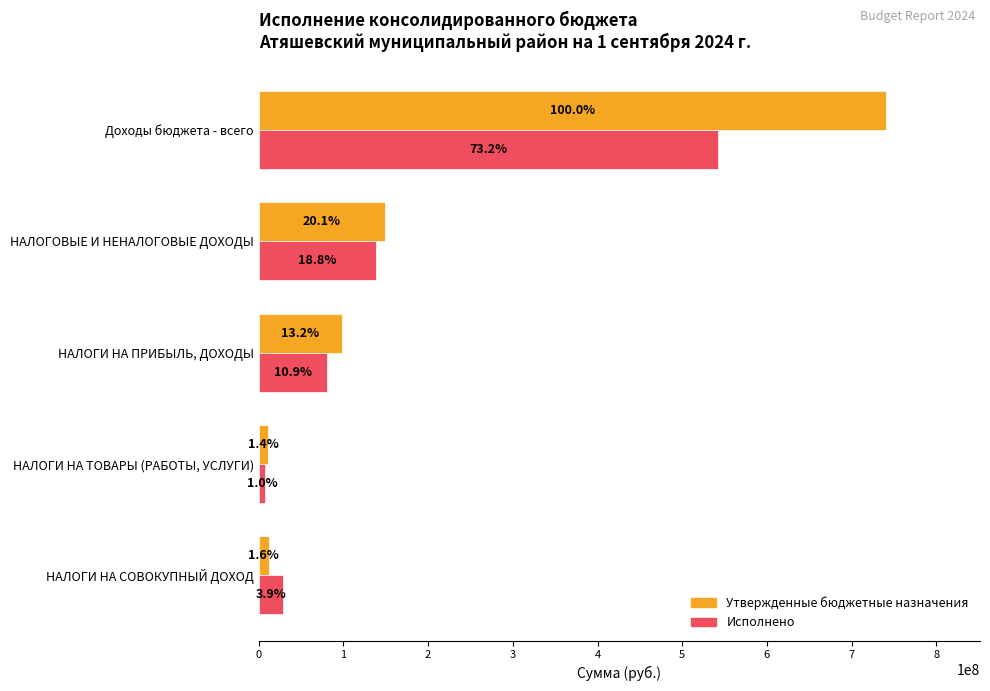

What are all the series names shown in the legend?

Утвержденные бюджетные назначения, Исполнено